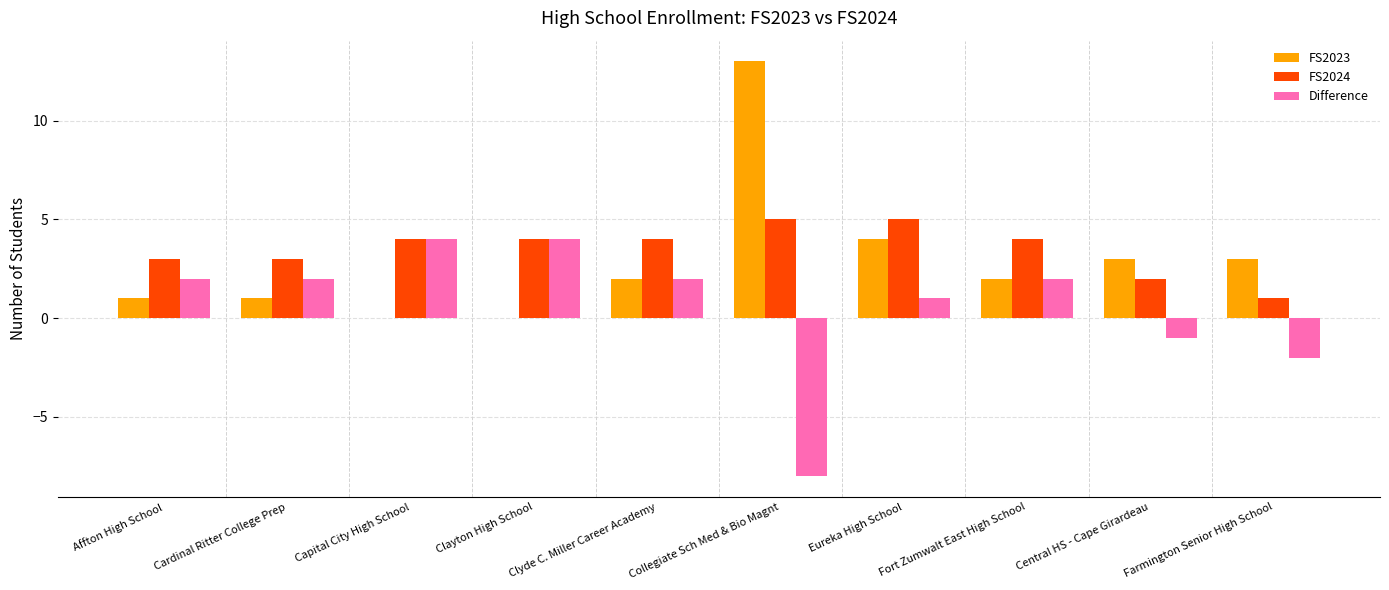

At which category does the chart reach its peak across all series?

Collegiate Sch Med & Bio Magnt